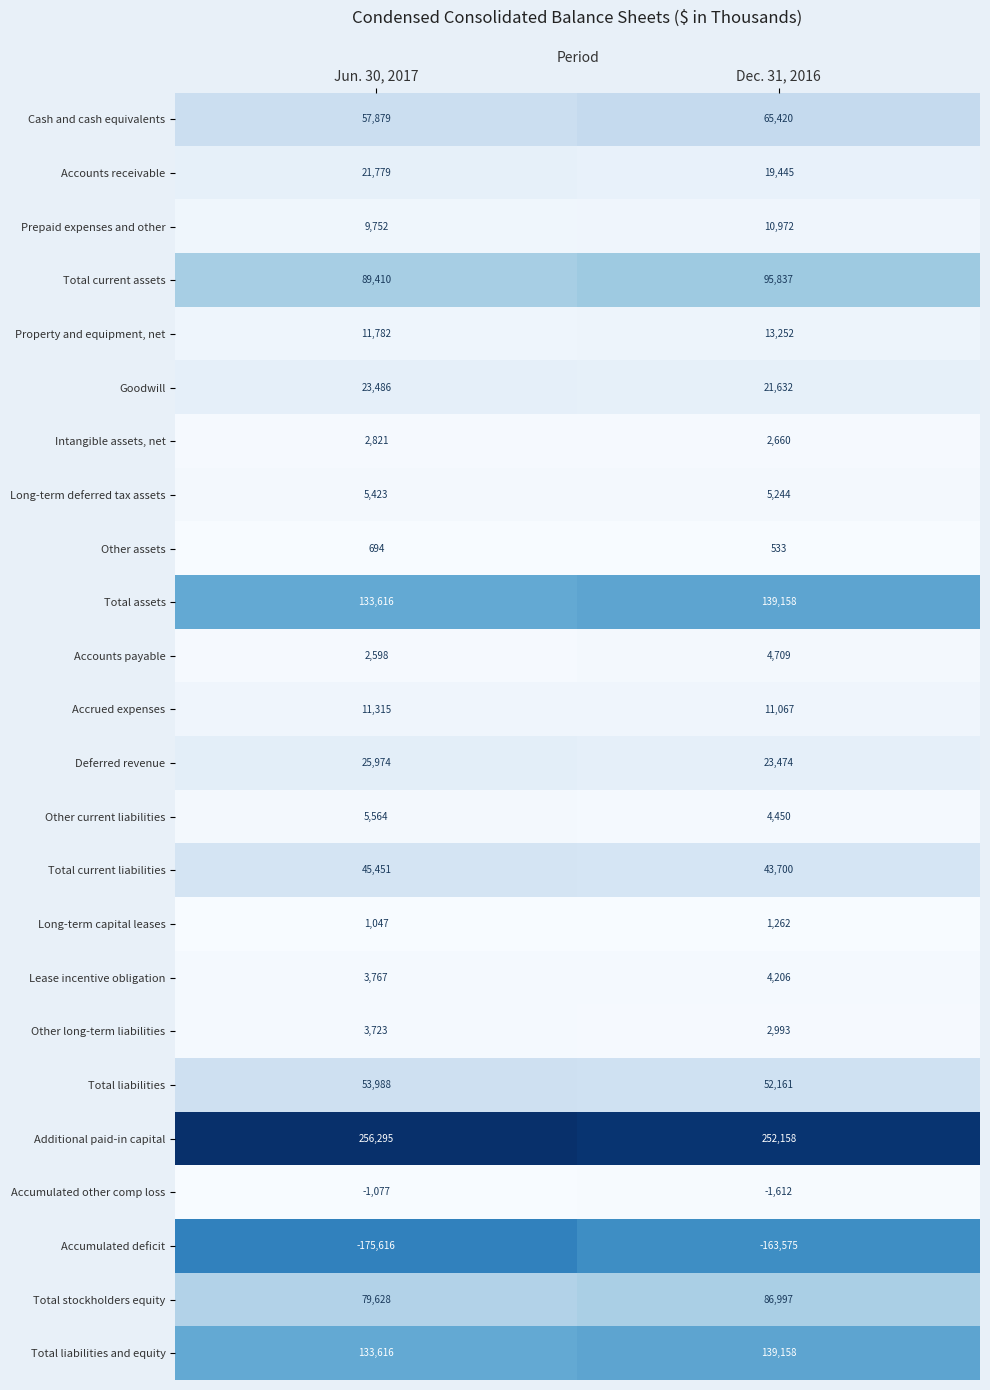

What is the sum of all Other current liabilities values?

10014